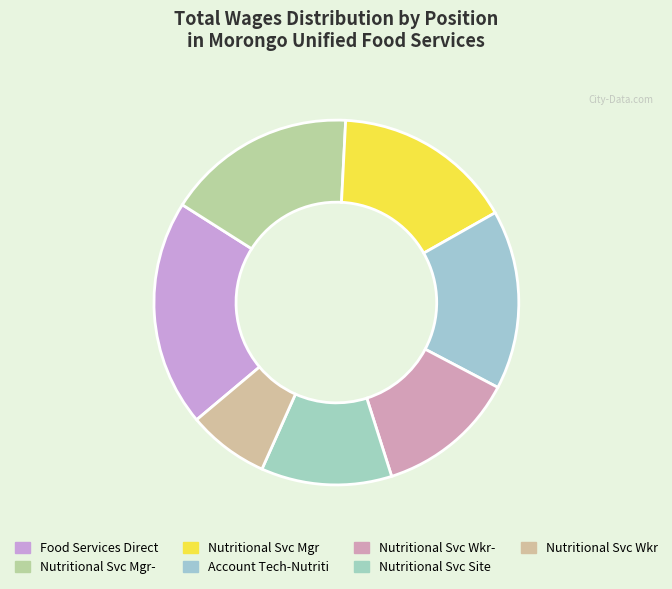

Approximately how many times larger is the value at Account Tech-Nutriti compared to Nutritional Svc Wkr?

2.2